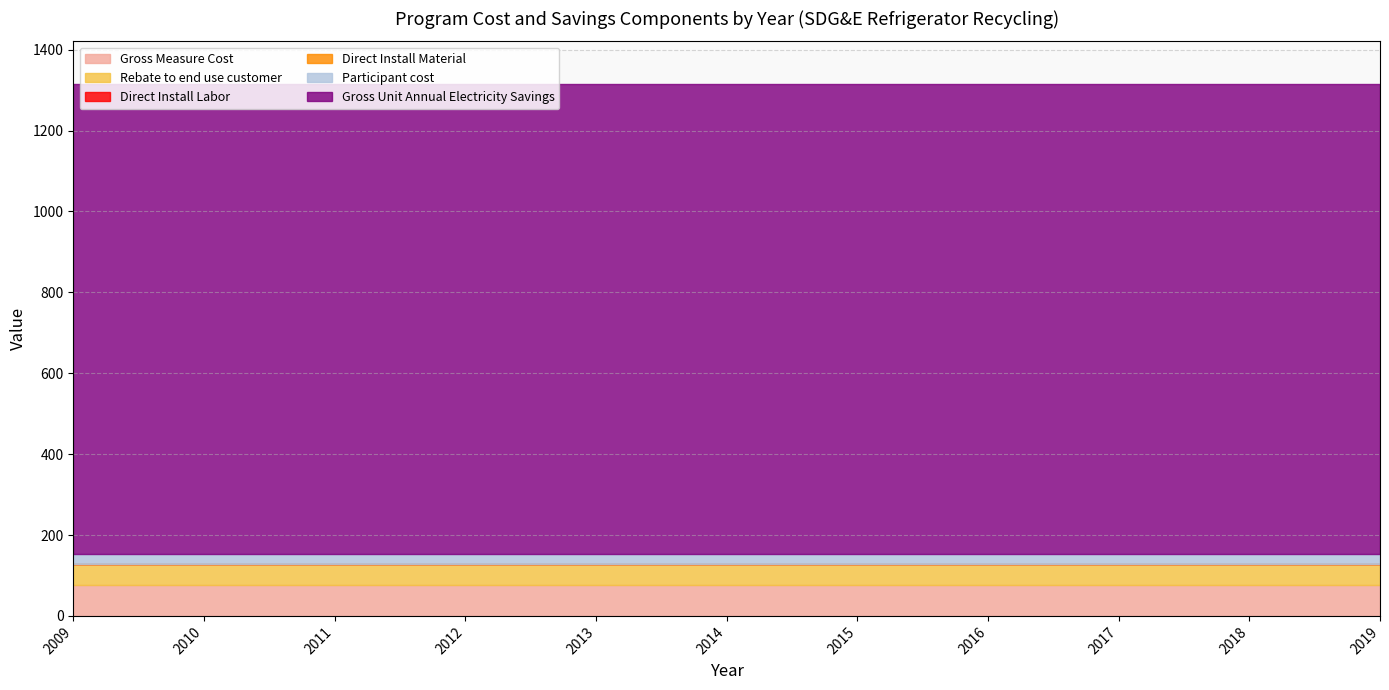

Which series has the widest spread of values?

Gross Measure Cost